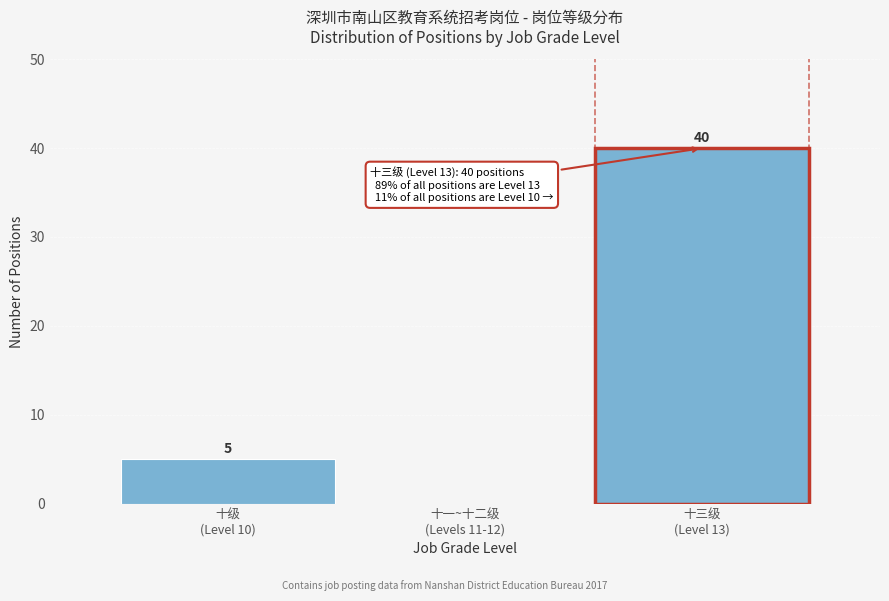

How many values are between 0 and 40?

3